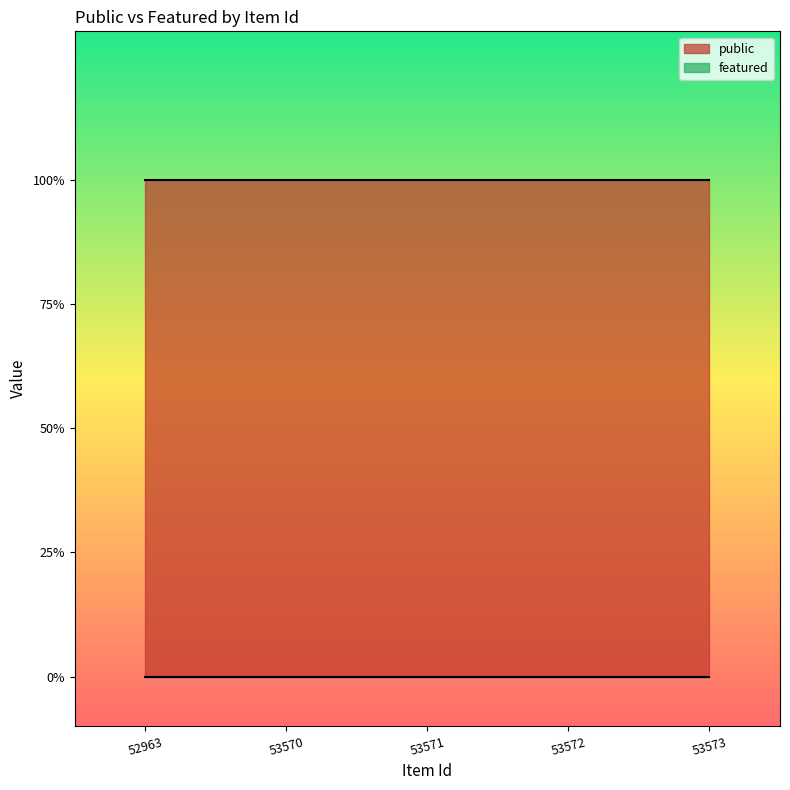

Which category has the highest value in the public series?

52963